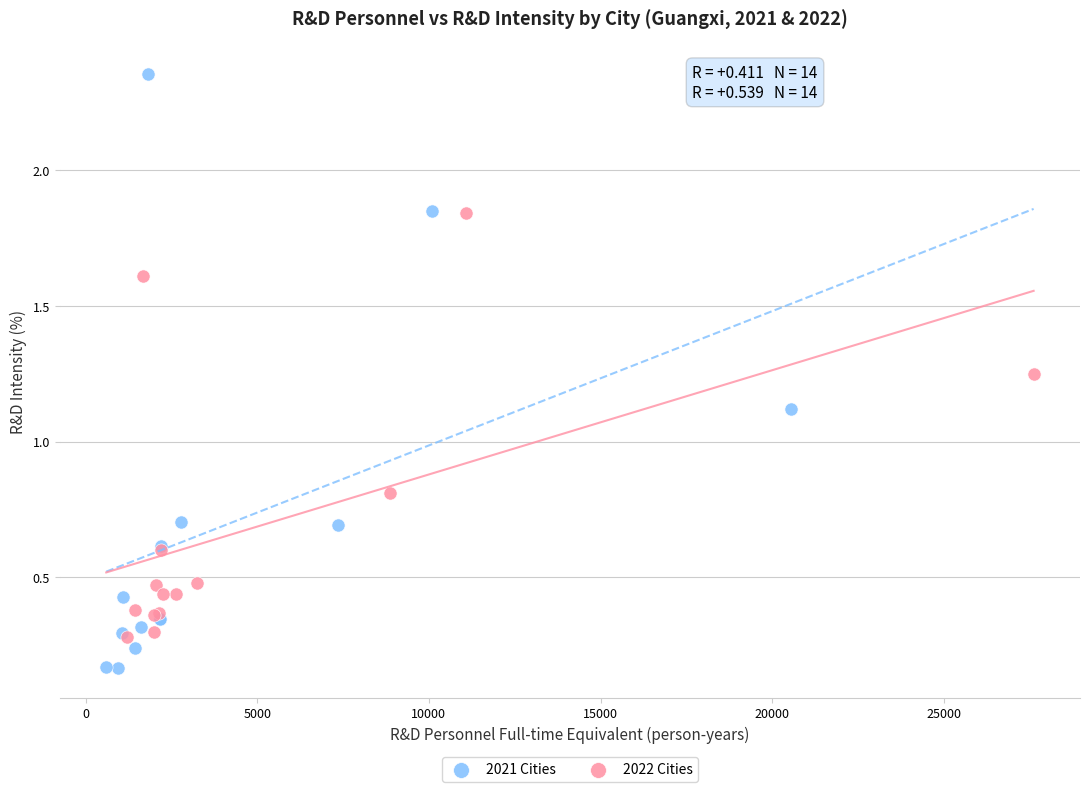

Which series has the largest Y range (max minus min)?

2021 Cities